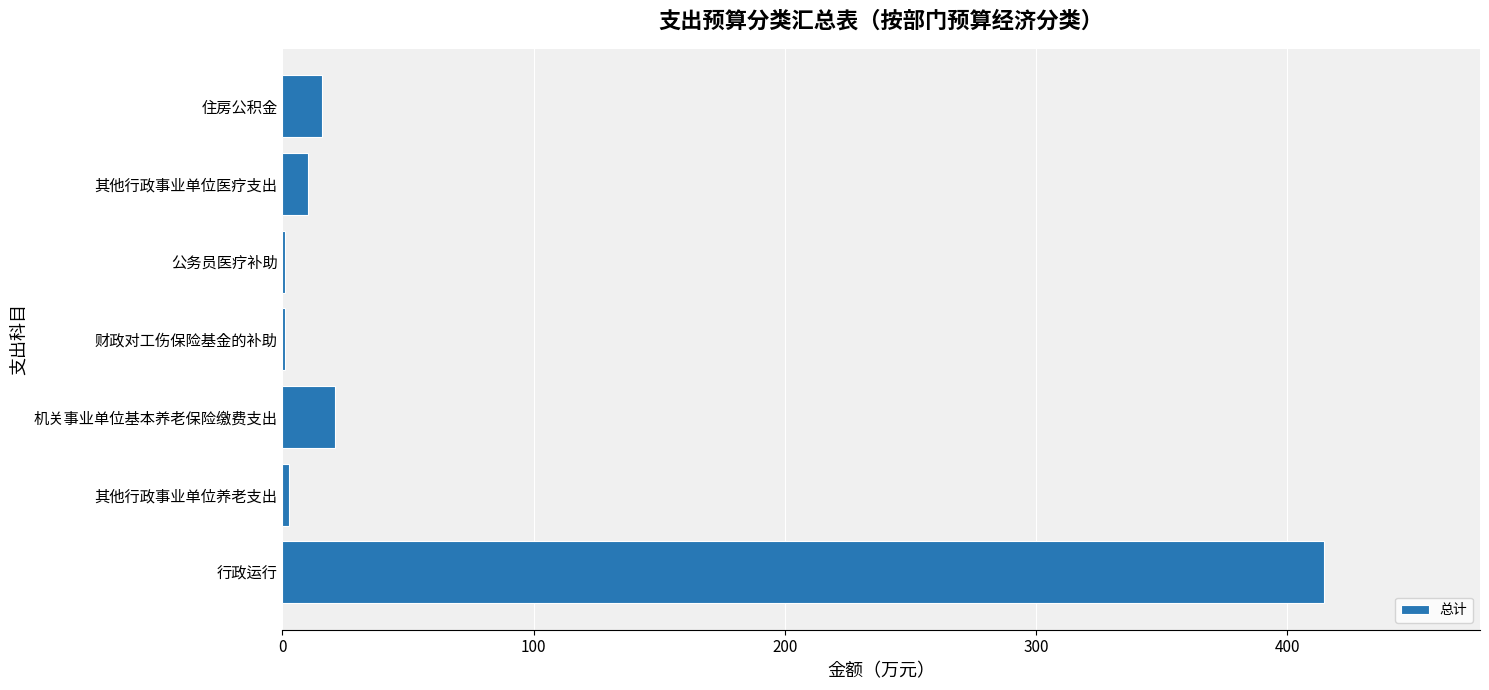

Count the number of data series in this chart.

1